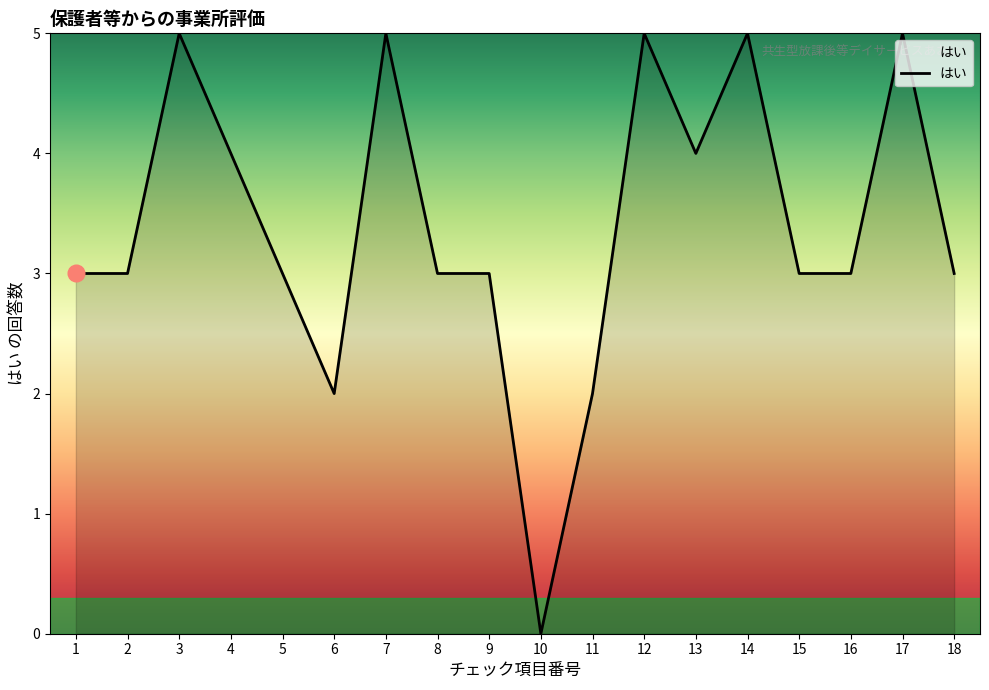

Is it true that the value at 1 is 3?

True